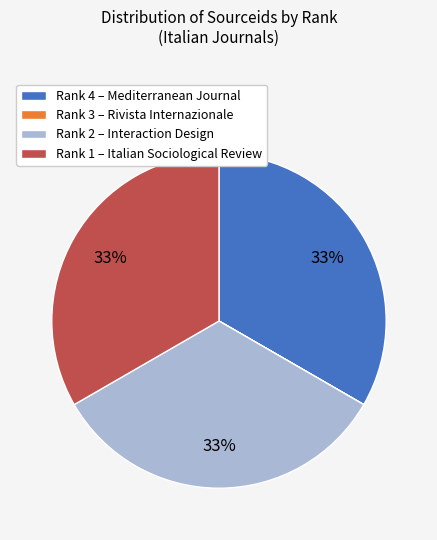

The Rank 4 – Mediterranean Journal slice represents 23% of the pie. True or false?

False